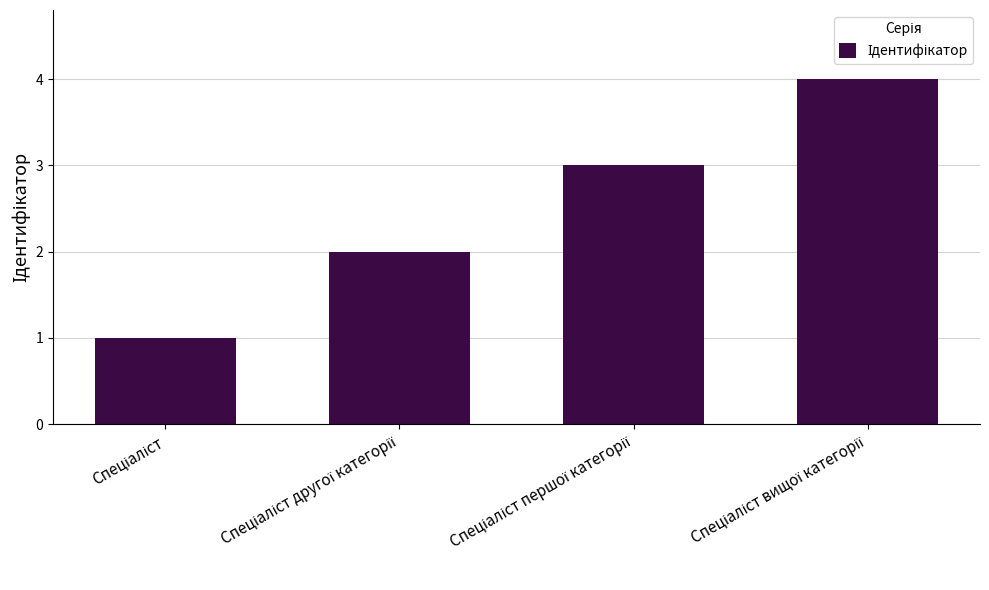

What is the greatest value displayed?

4